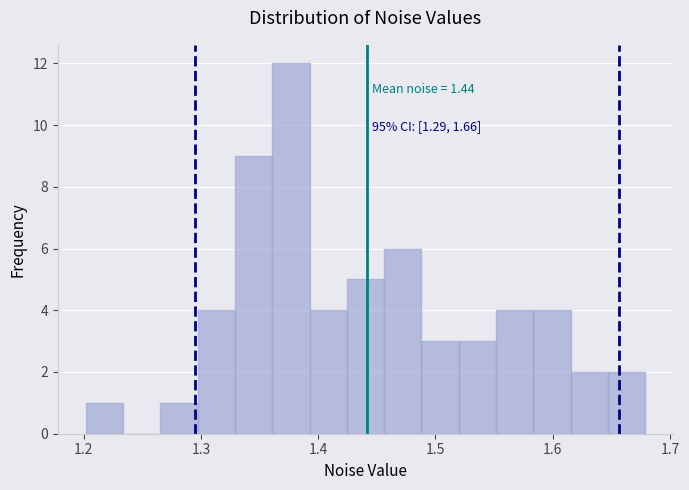

Read against the x-axis, roughly where is the centre of the tallest bar?

1.38